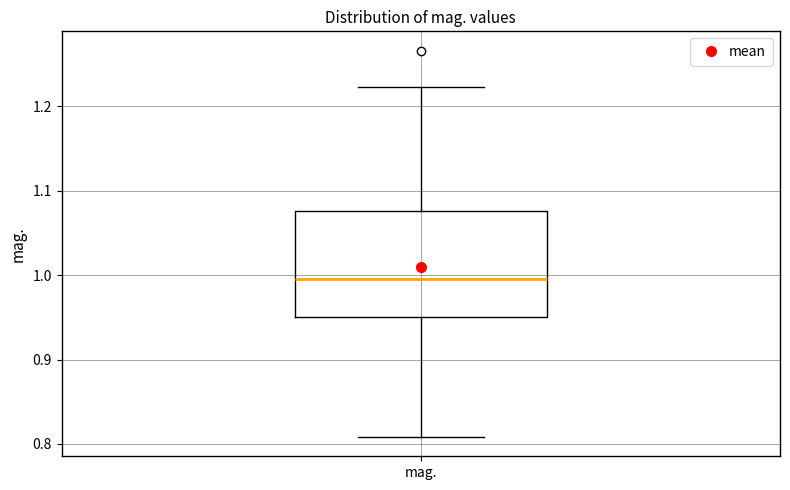

Transcribe this box plot: give where the median line is, the range the box spans, and where the two whiskers end, as read against the y-axis. The values are not printed on the chart, so give them approximately, as read against the axis.

median 1.00, box 0.95 to 1.08, whiskers 0.81 to 1.22